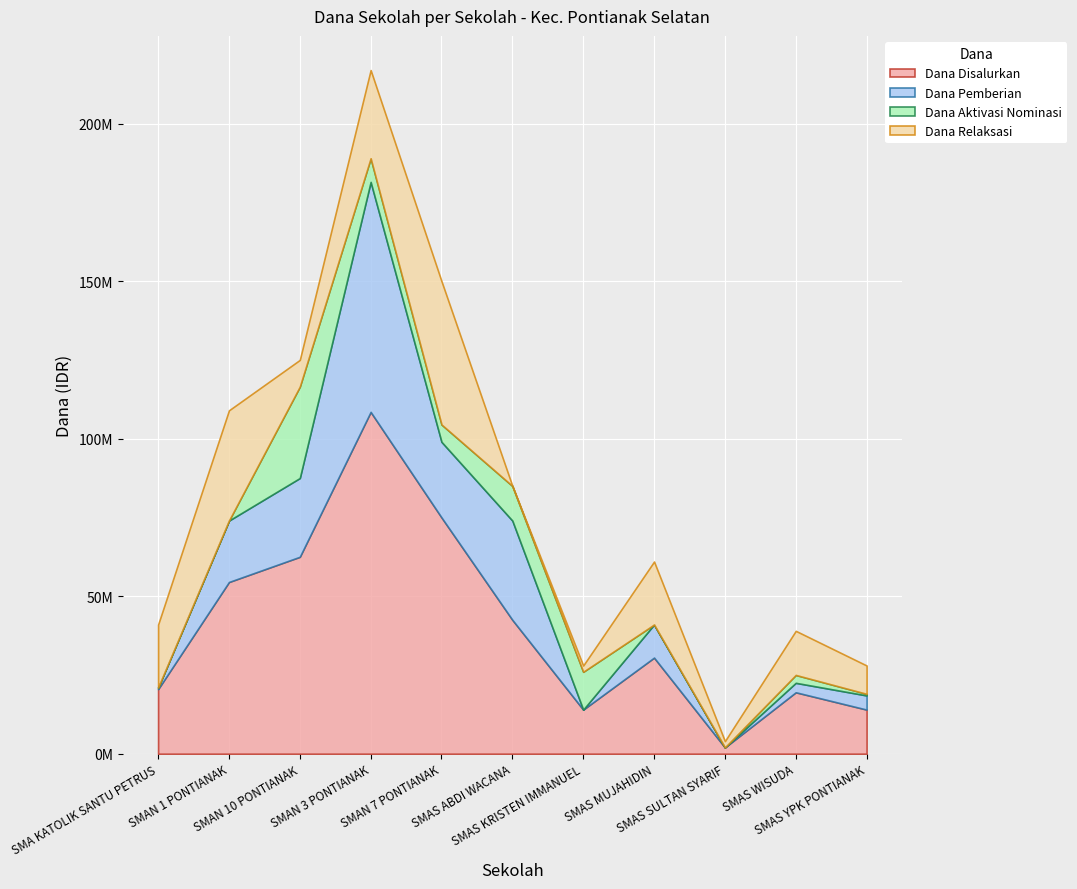

Which category has the lowest value in the Dana Pemberian series?

SMAS KRISTEN IMMANUEL